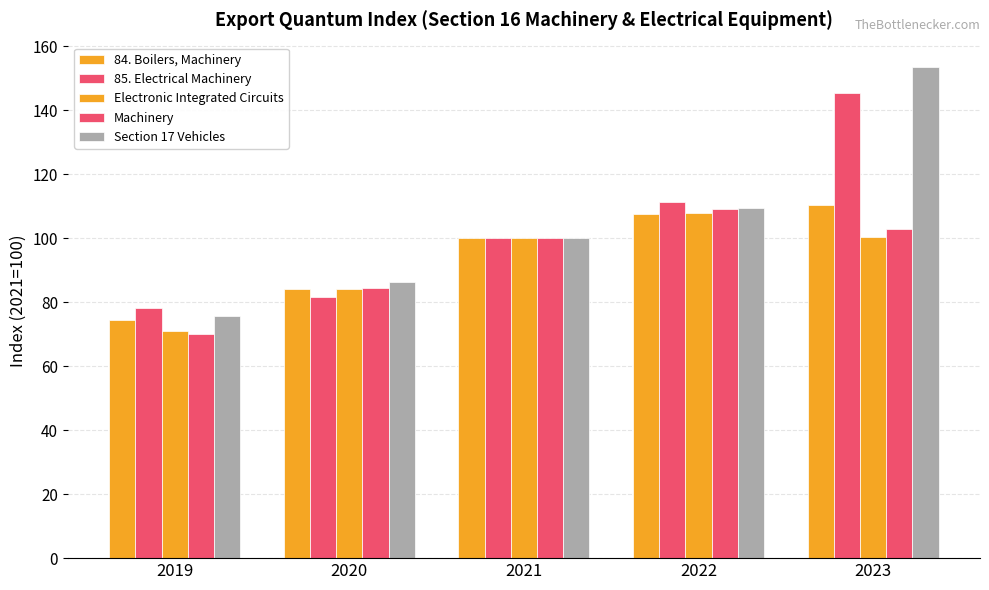

What is the difference between the second highest and minimum values in the 85. Electrical Machinery series?

33.1